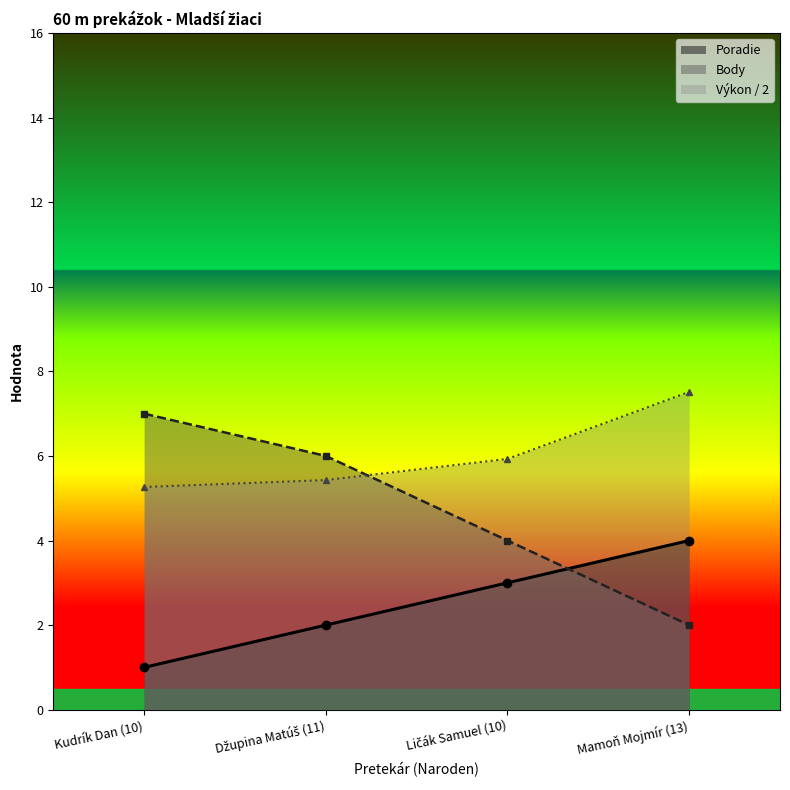

How many categories are shown in the chart?

4